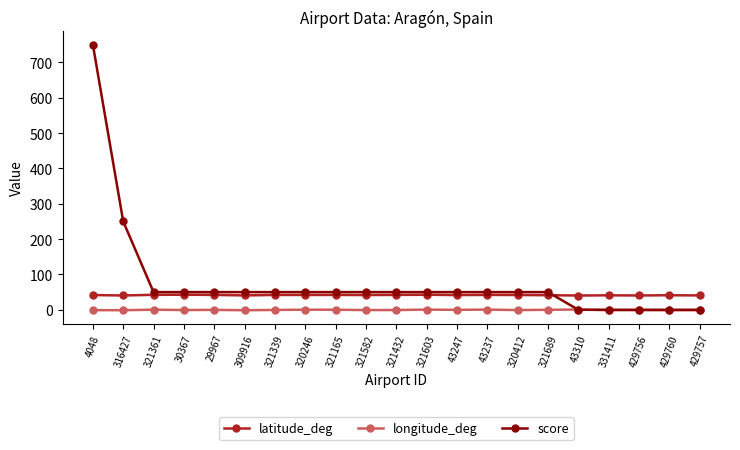

Between 30367 and 429756, which series saw the biggest shift?

score